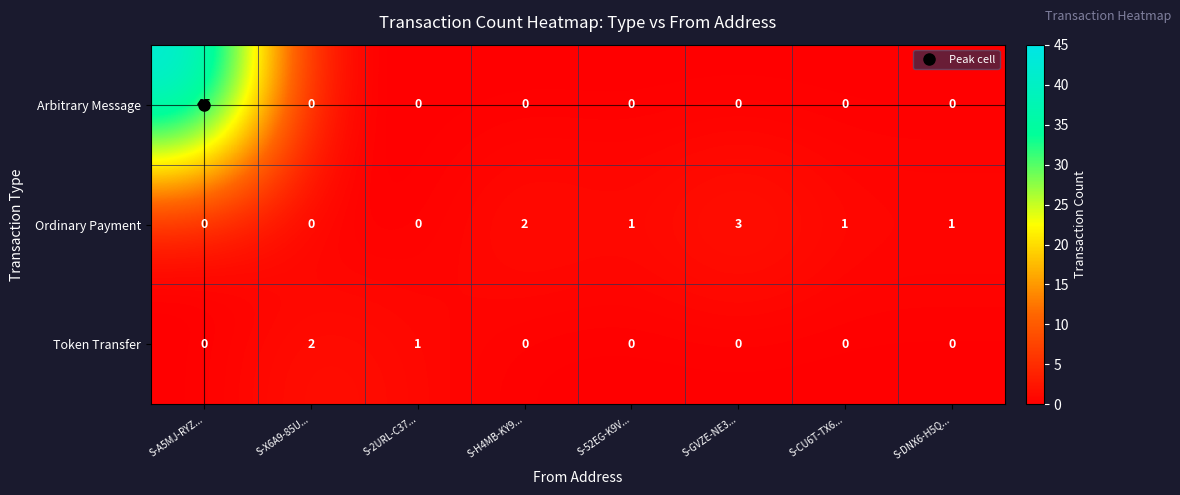

At which category is the sum across all series the highest?

S-A5MJ-RYZ...